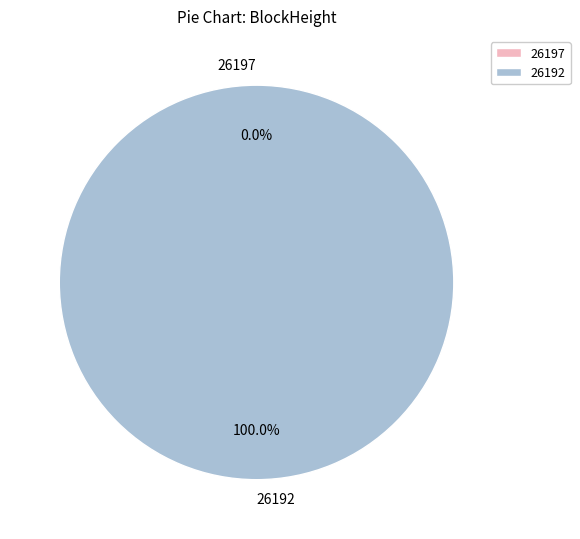

What percentage is the 26192 slice, to the nearest percent?

100%